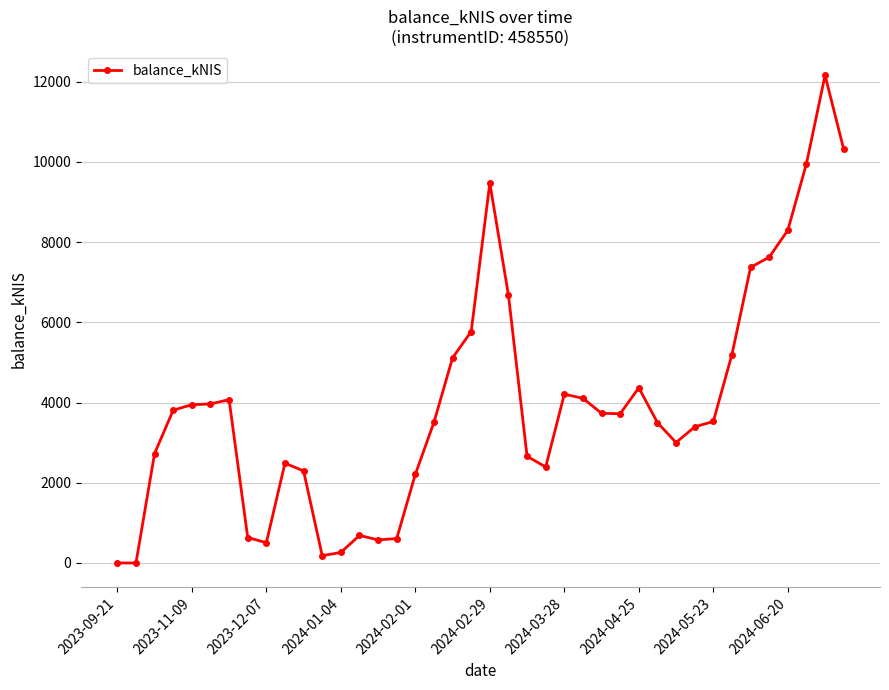

What is the difference between the maximum and minimum values?

12159.5